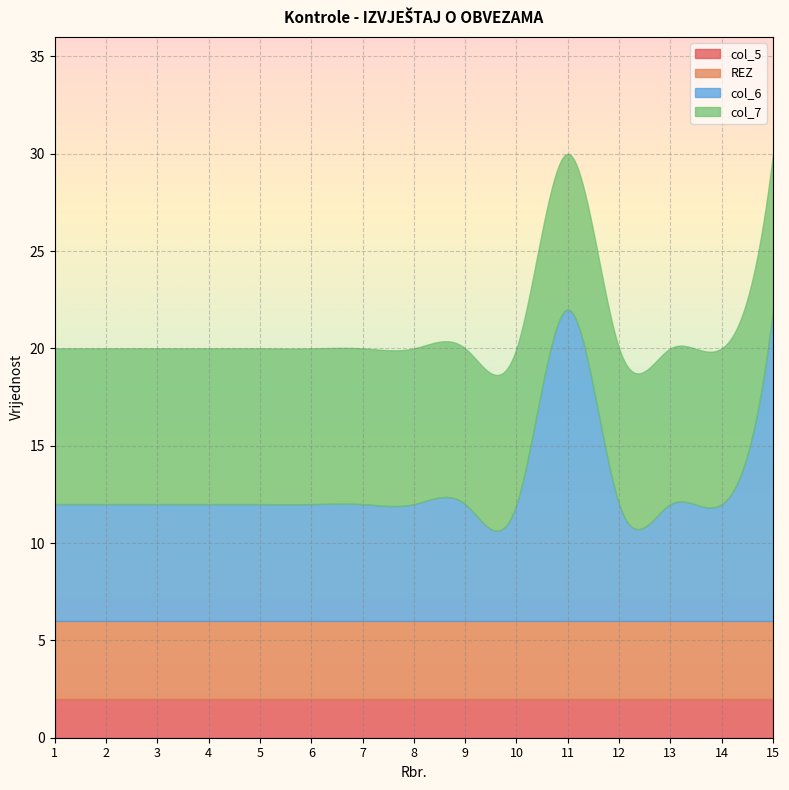

Which has a higher value, 4 or 14?

4